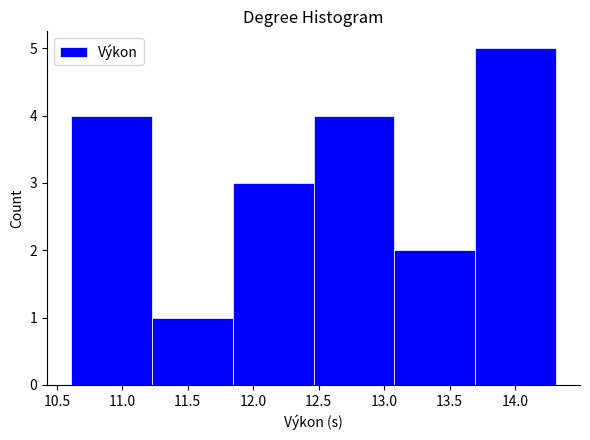

What is the height of the bar covering 10.60 to 11.25 on the x-axis? Neither the bar edges nor the heights are printed on the chart, so give them approximately, as read against the axes.

4